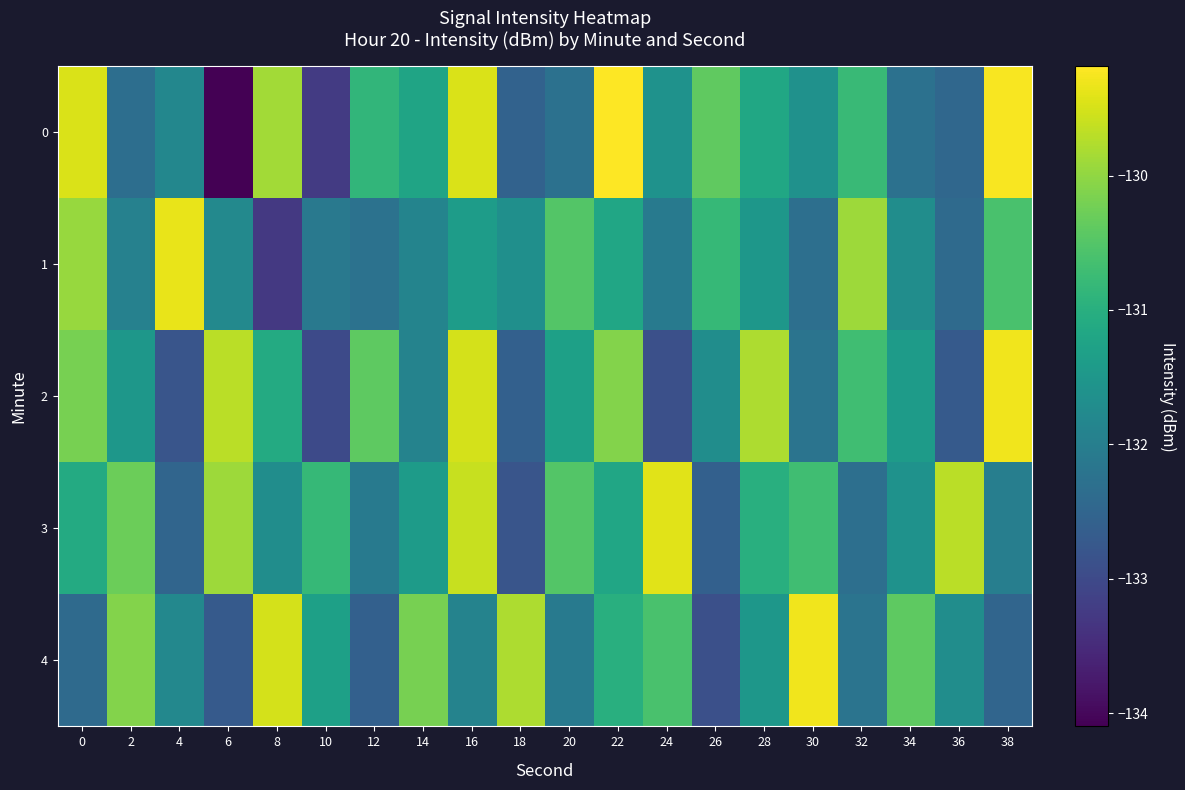

Which category has the lowest value across all series?

6